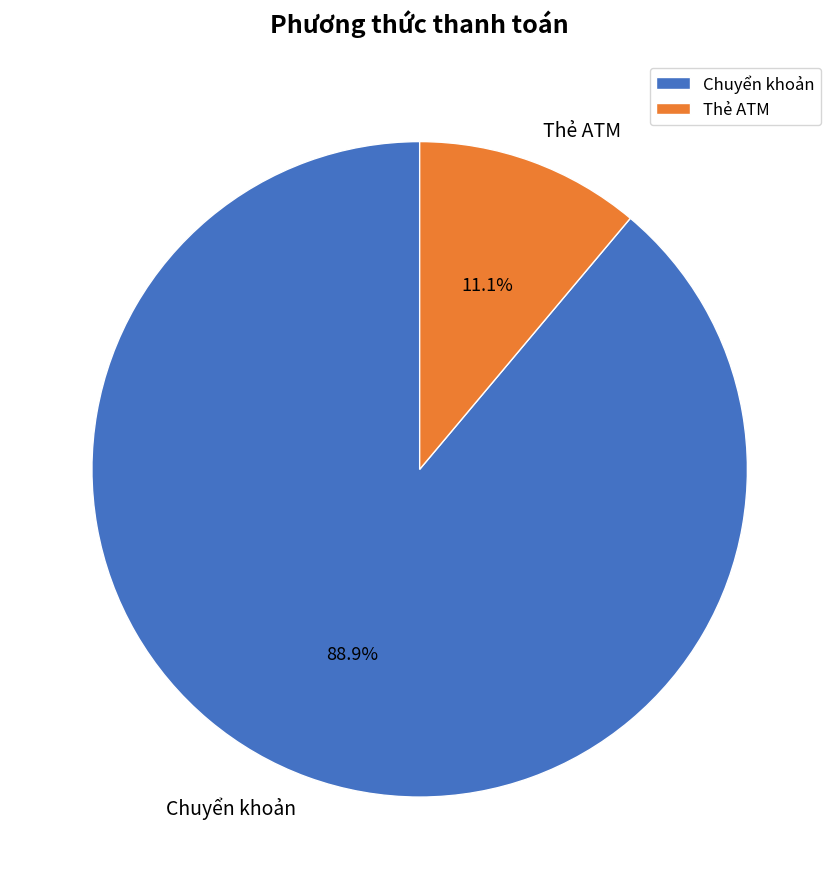

What percentage is the Chuyển khoản slice, to the nearest percent?

89%